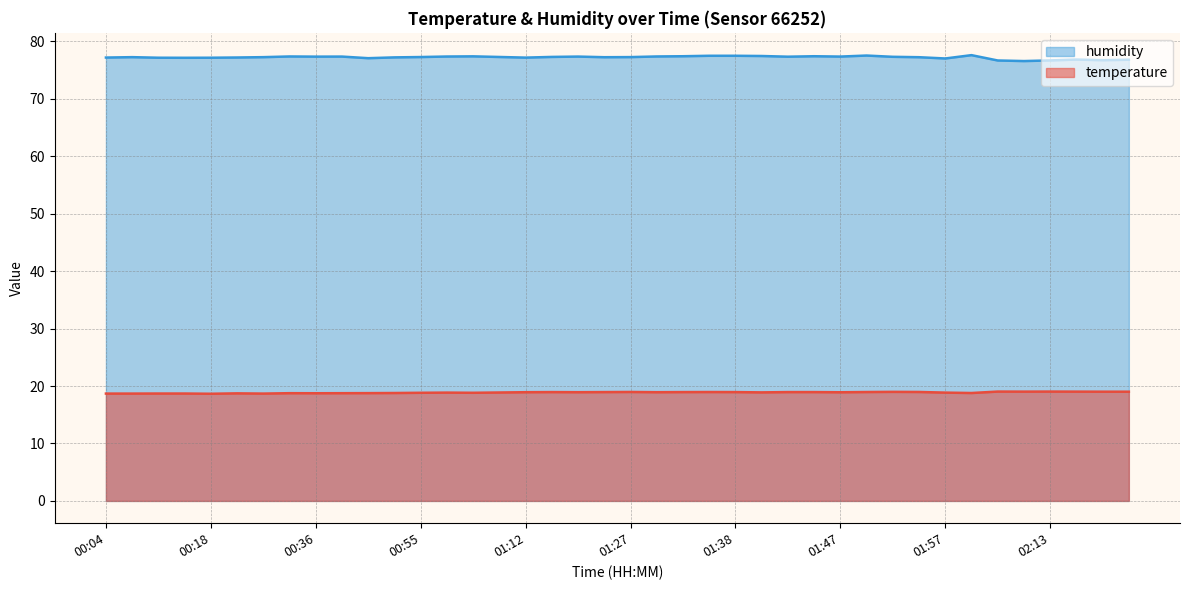

In temperature, how many points are higher than both neighbors (excluding endpoints)?

9